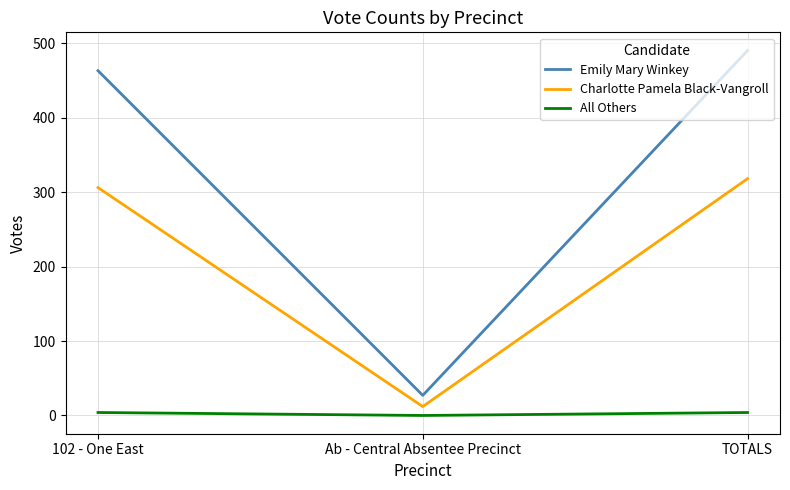

What is the sum of all All Others values?

8